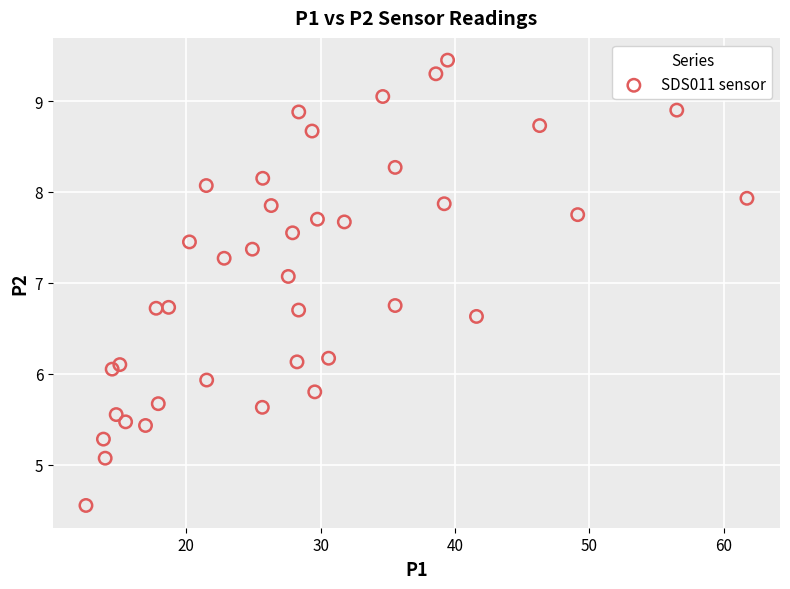

What Y value in the scatter plot is closest to 7?

7.1